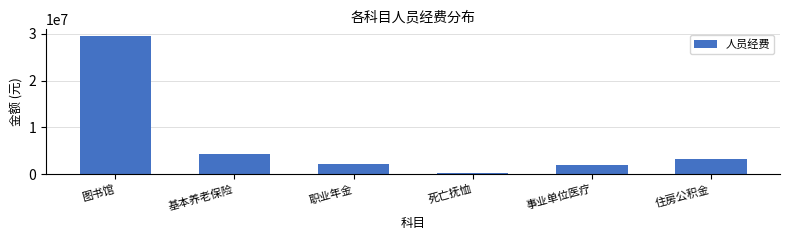

True or false: the data shows 3446377.8 at 事业单位医疗.

False